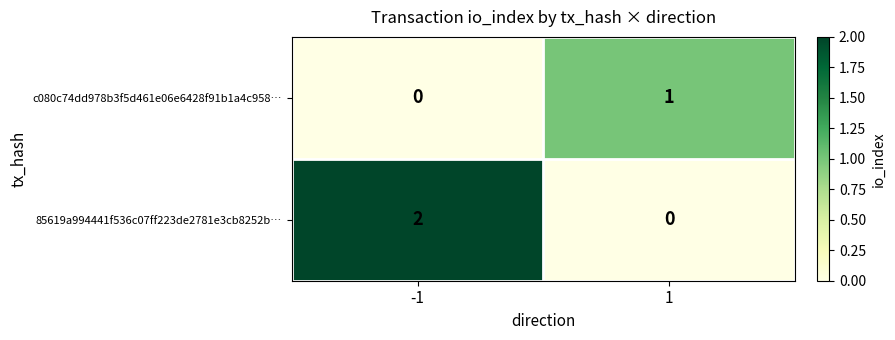

List the series in order of their overall mean, lowest first.

c080c74dd978b3f5d461e06e6428f91b1a4c958…, 85619a994441f536c07ff223de2781e3cb8252b…